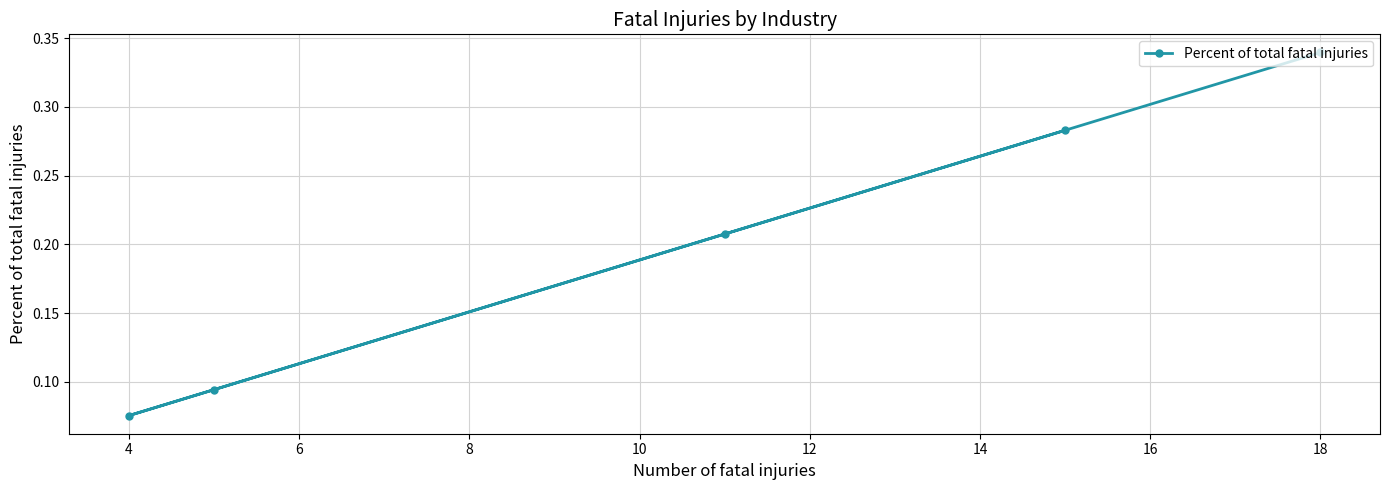

What is the sum of all values?

1.0